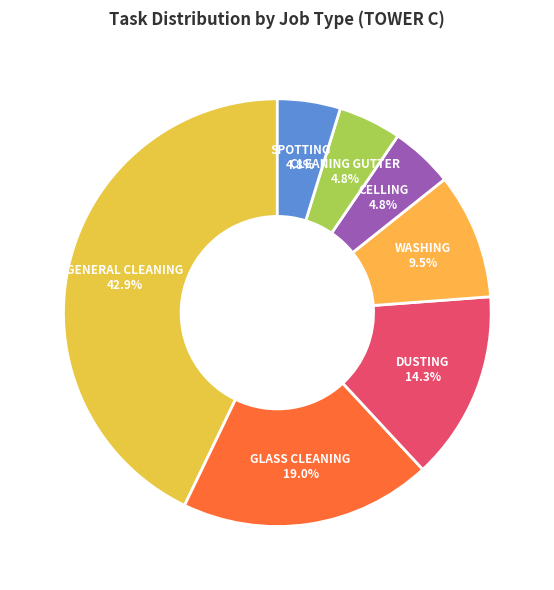

Is there a majority slice in this chart?

No